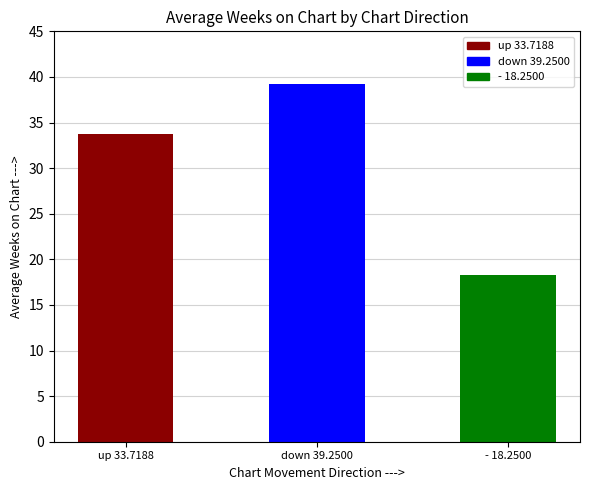

At which label is the value closest to 28?

up 33.7188